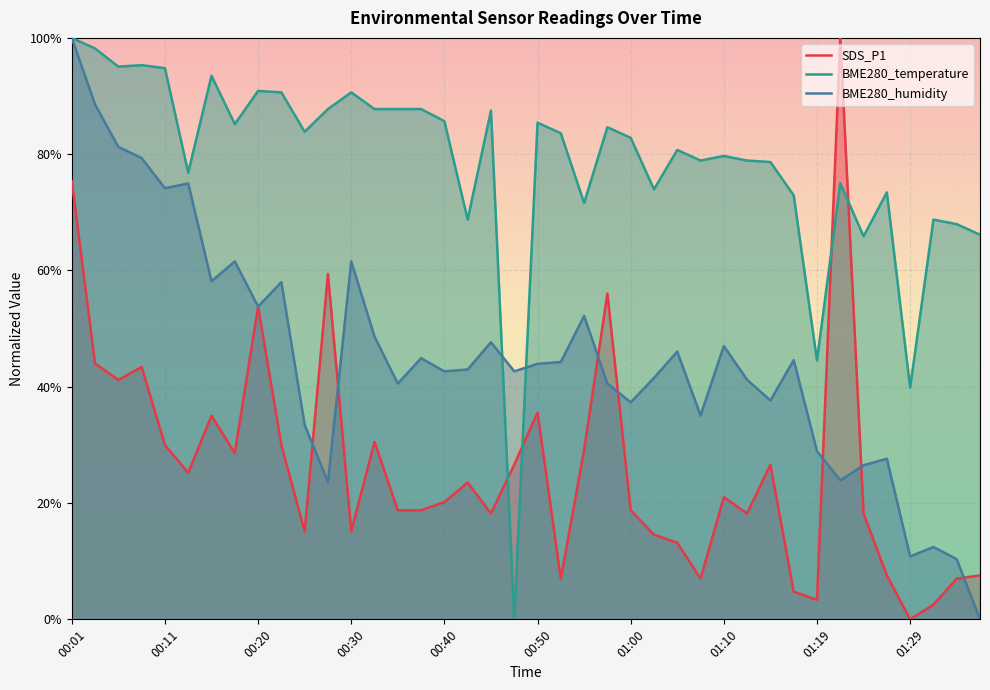

What position from the right is 15?

25